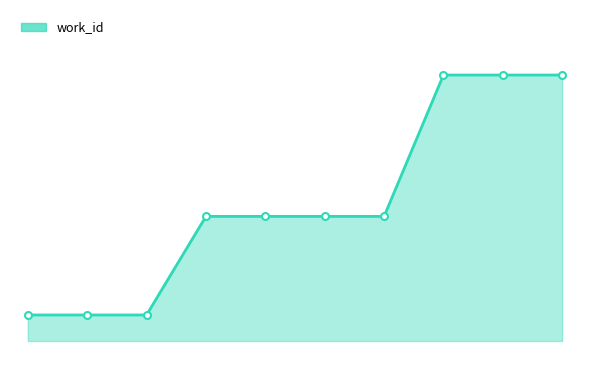

What is the value of the 3rd point from the left?

6178